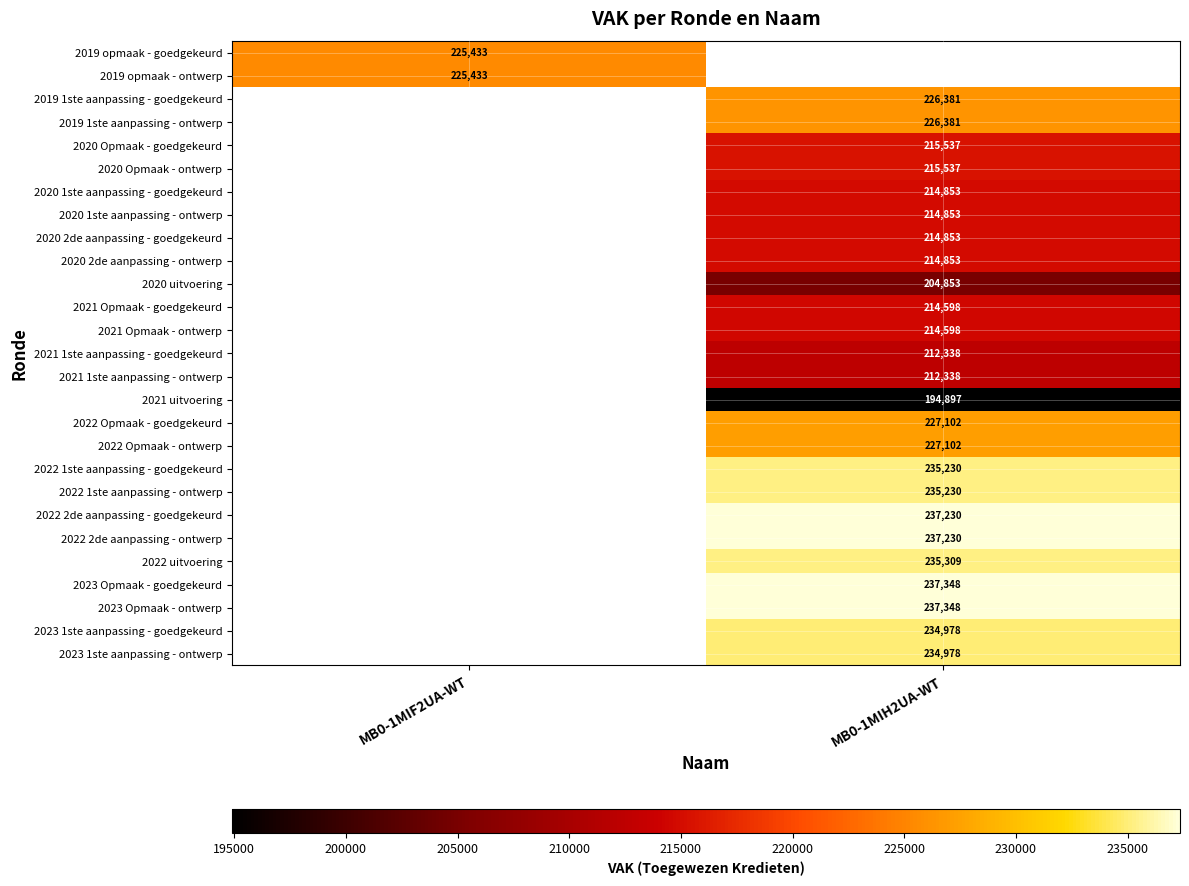

Which category has the highest value across all series?

MB0-1MIH2UA-WT